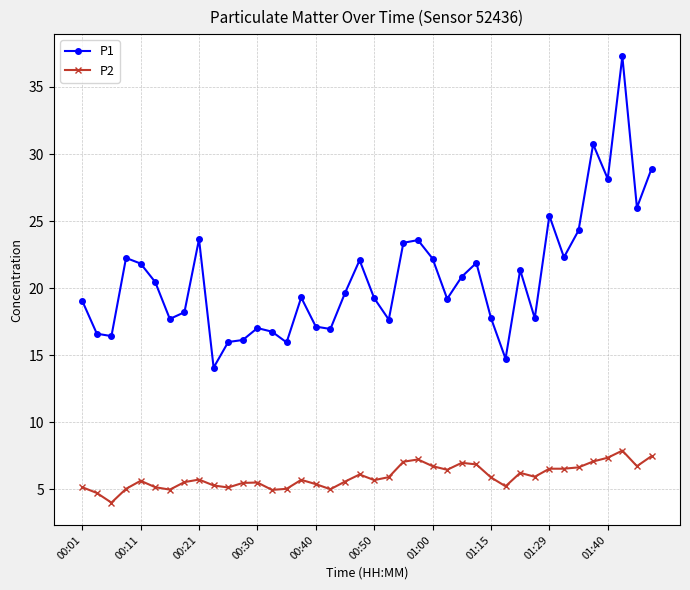

True or false: P1 and P2 cross at least once.

False